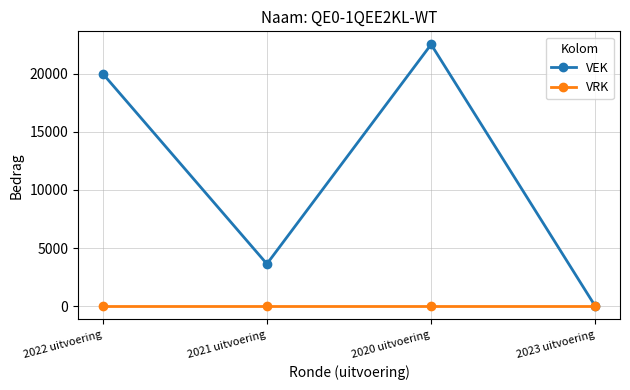

How many lines are shown in the chart?

2